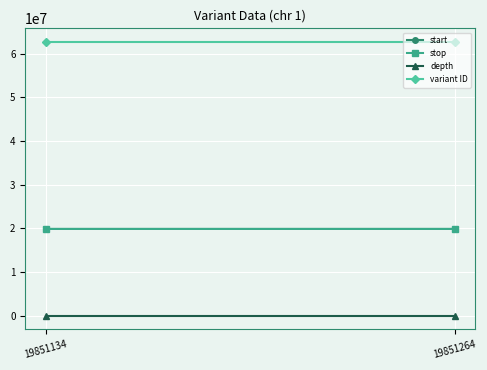

What is the sum of all depth values?

16